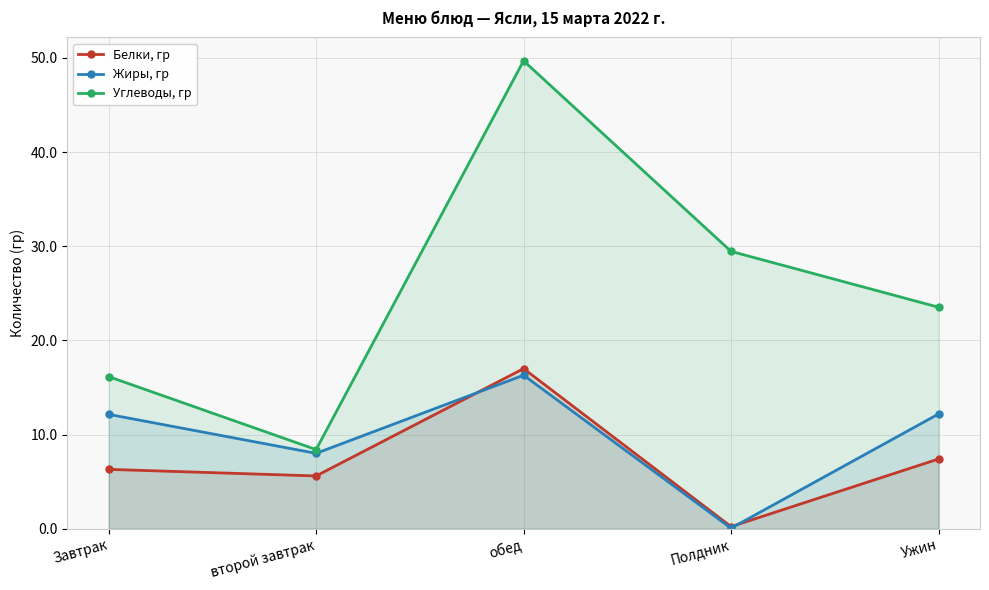

Reading left to right, transcribe all the data shown in this chart.

Белки, гр: 6.3	5.6	17.0	0.2	7.4
Жиры, гр: 12.1	8.0	16.3	0.1	12.2
Углеводы, гр: 16.1	8.4	49.7	29.4	23.5